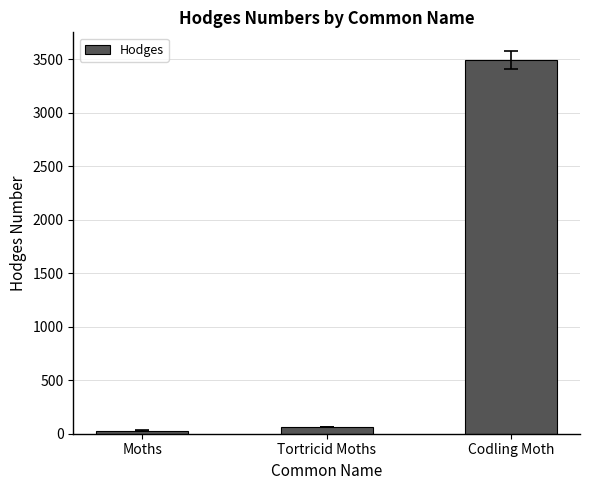

Are the bars horizontal?

No